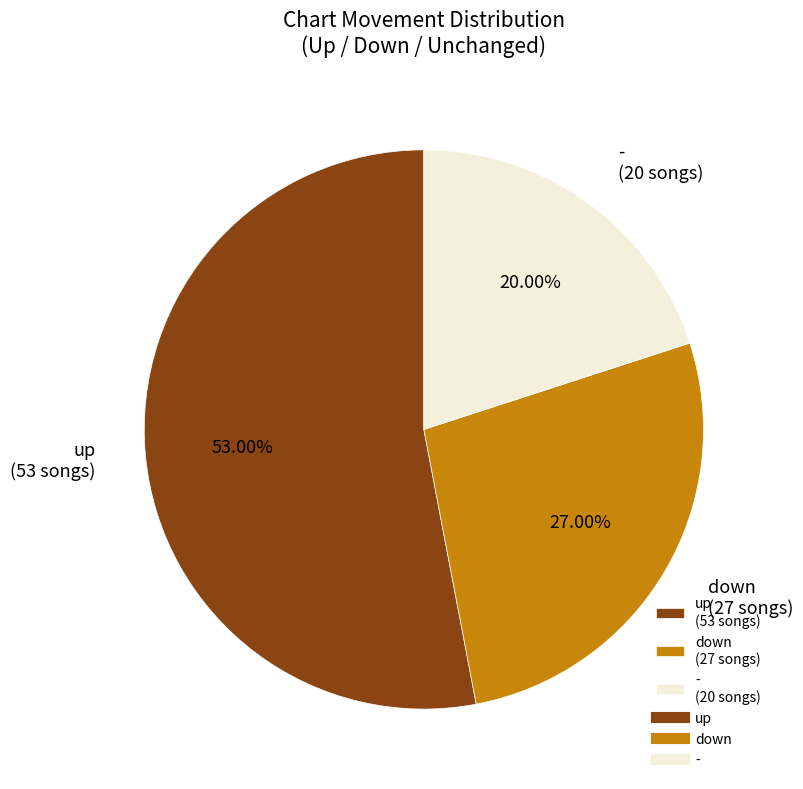

Rank the categories by value from highest to lowest.

up, down, -